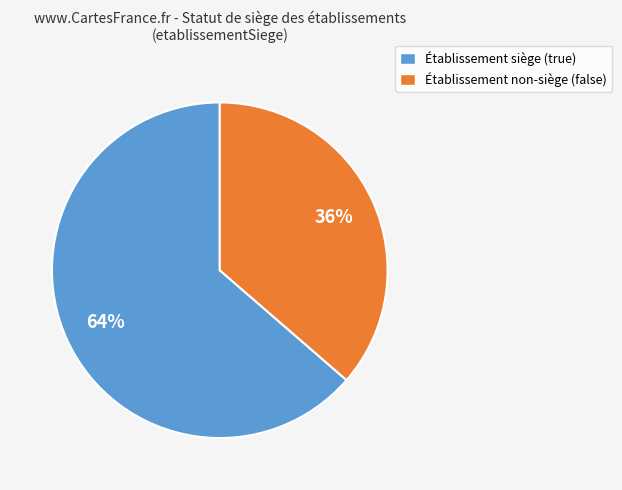

How many slices are in this pie chart?

2